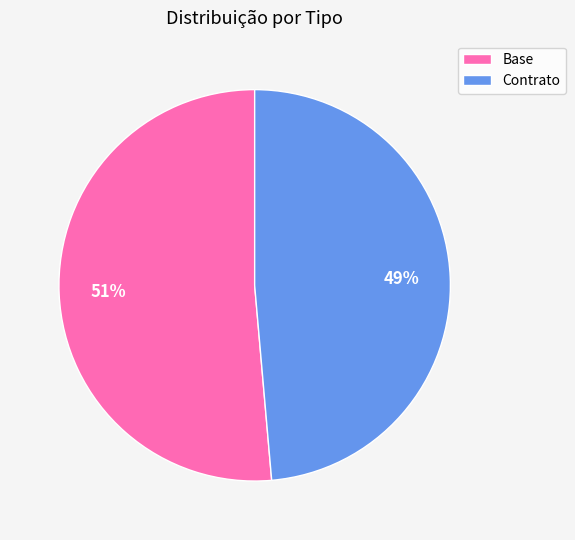

Count the number of slices in the pie.

2